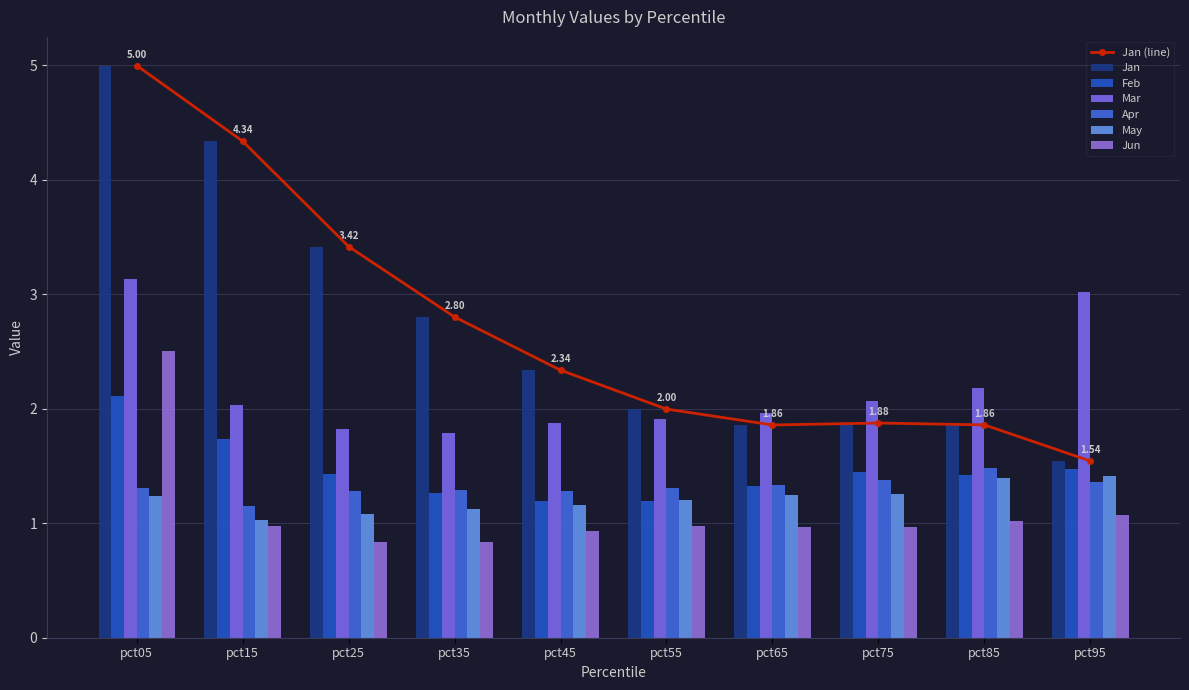

What are all the series names shown in the legend?

Jan, Feb, Mar, Apr, May, Jun